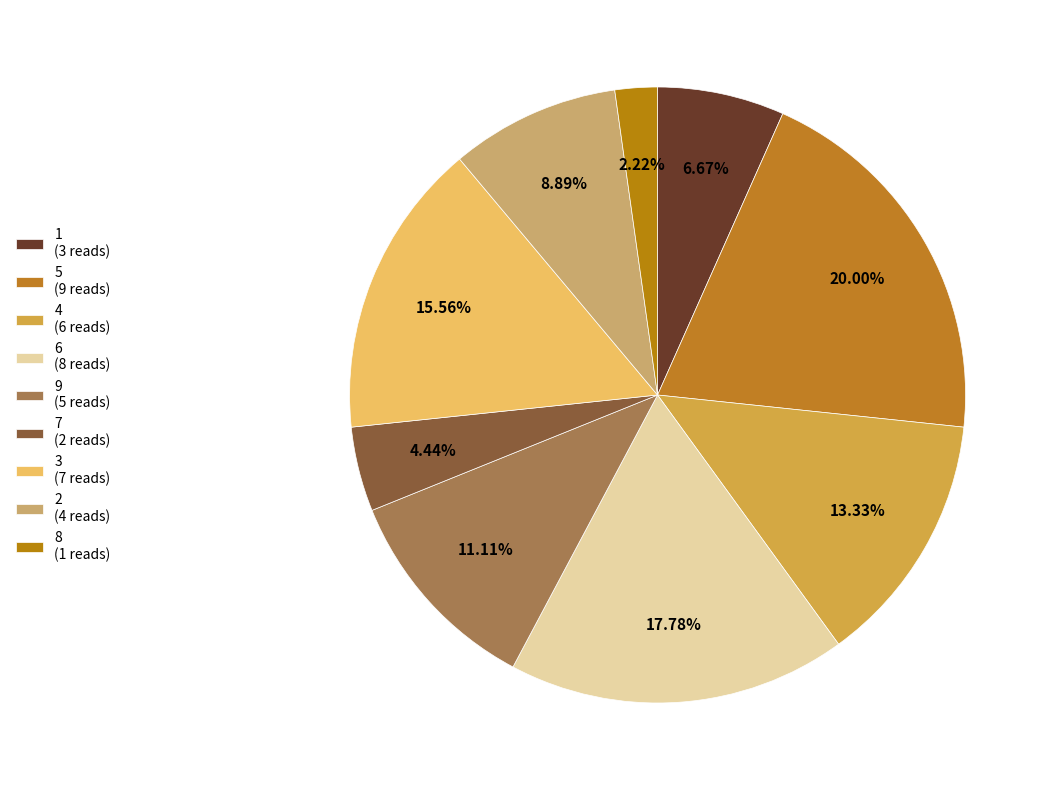

What percentage do 4 and 6 together represent?

31.1%